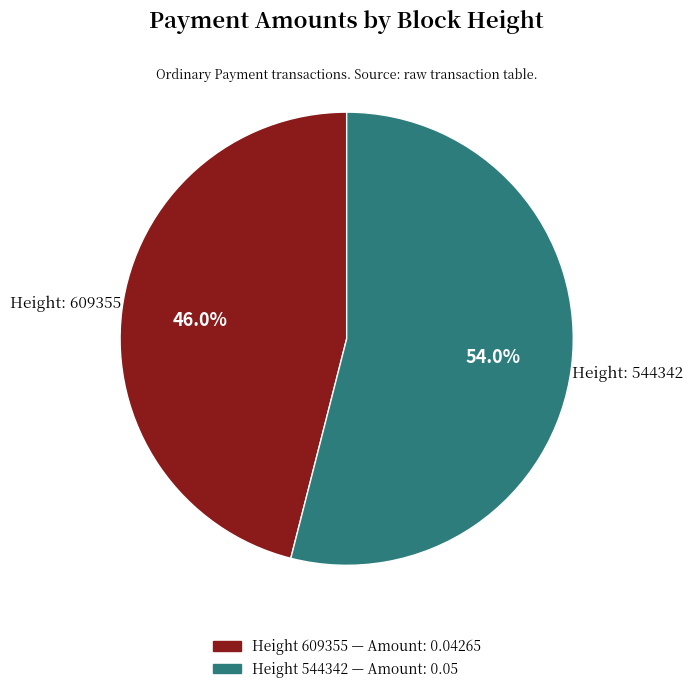

Is there any slice that represents more than half of the pie?

Yes